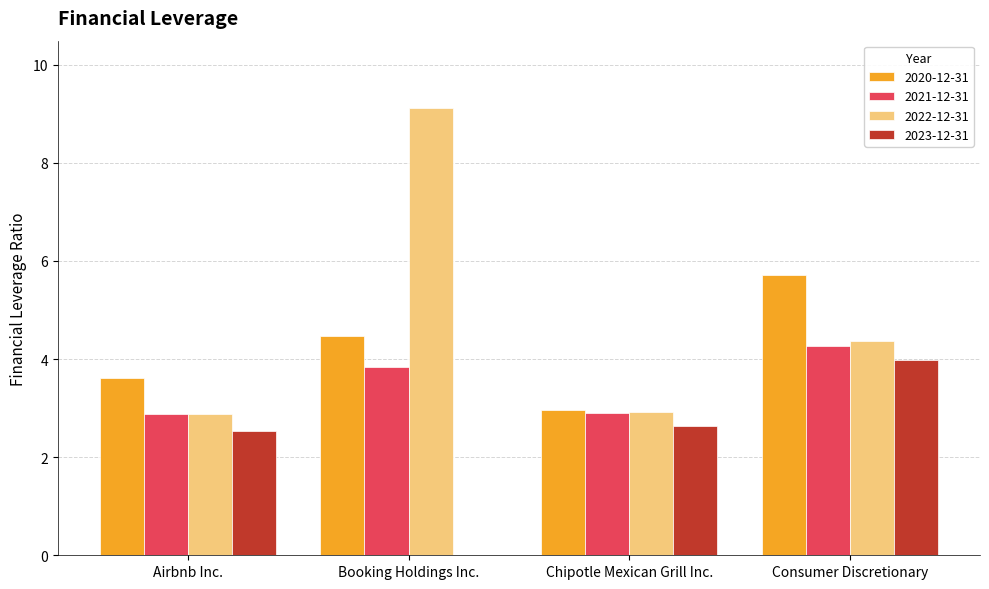

Reading right to left, list all the values displayed in this chart.

2020-12-31: 5.7	3.0	4.5	3.6
2021-12-31: 4.3	2.9	3.8	2.9
2022-12-31: 4.4	2.9	9.1	2.9
2023-12-31: 4.0	2.6	0.0	2.5